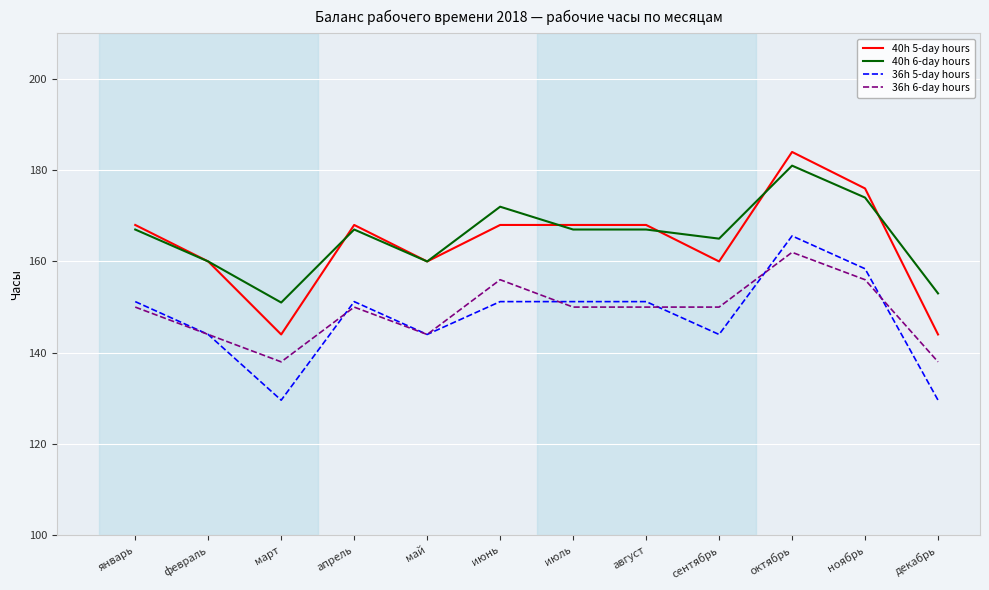

What position from the right is сентябрь?

4